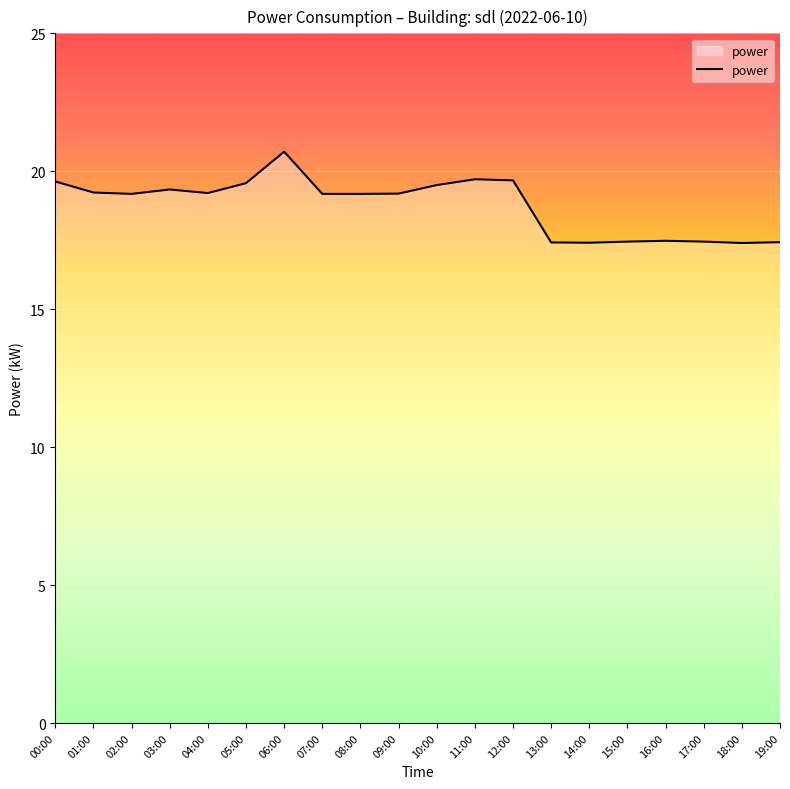

Which has a higher value, 08:00 or 18:00?

08:00